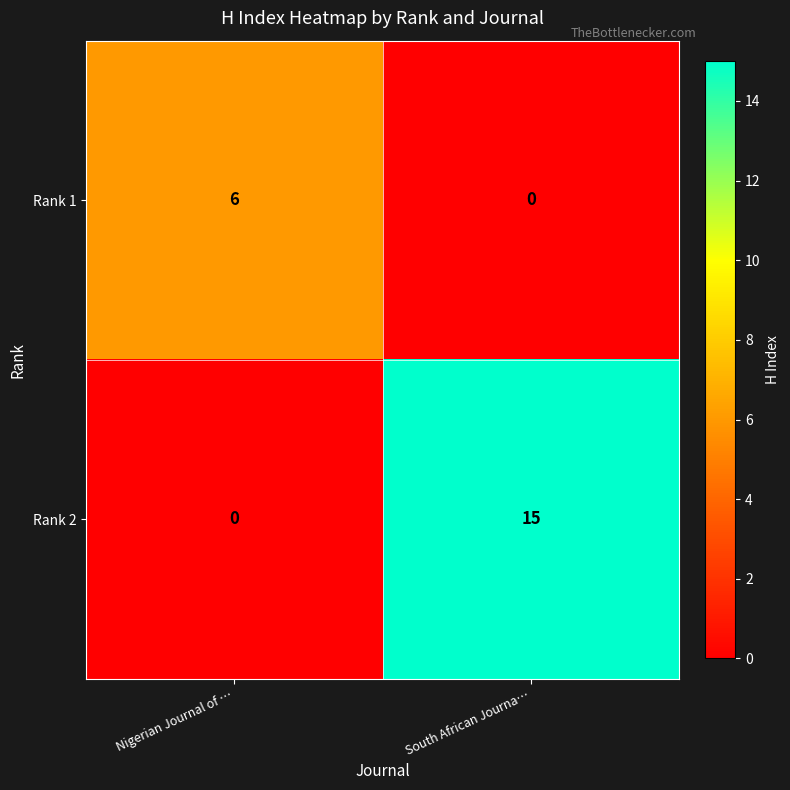

Where is Rank 2 nearest to the value 7?

Nigerian Journal of …